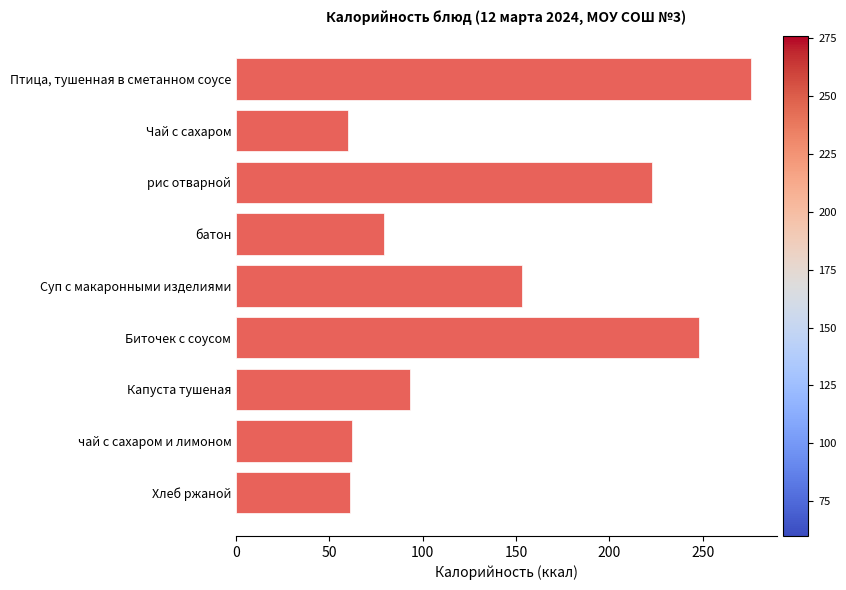

Rank the categories by value from lowest to highest.

Чай с сахаром, Хлеб ржаной, чай с сахаром и лимоном, батон, Капуста тушеная, Суп с макаронными изделиями, рис отварной, Биточек с соусом, Птица, тушенная в сметанном соусе